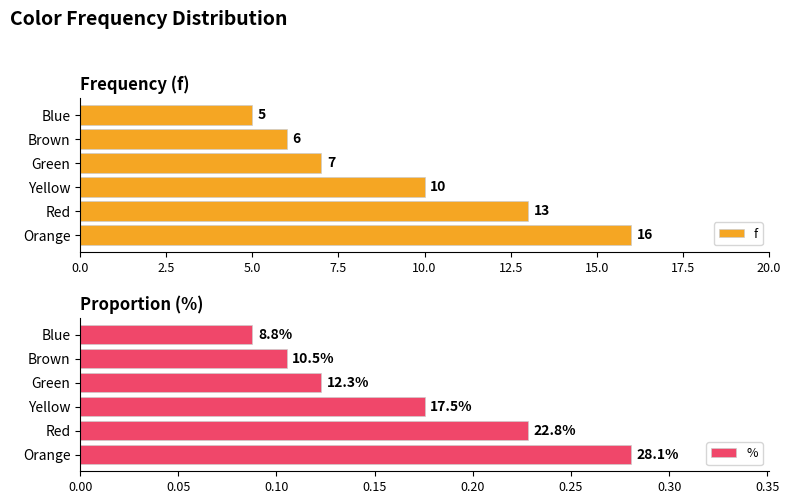

Which series has the largest total across all categories?

f